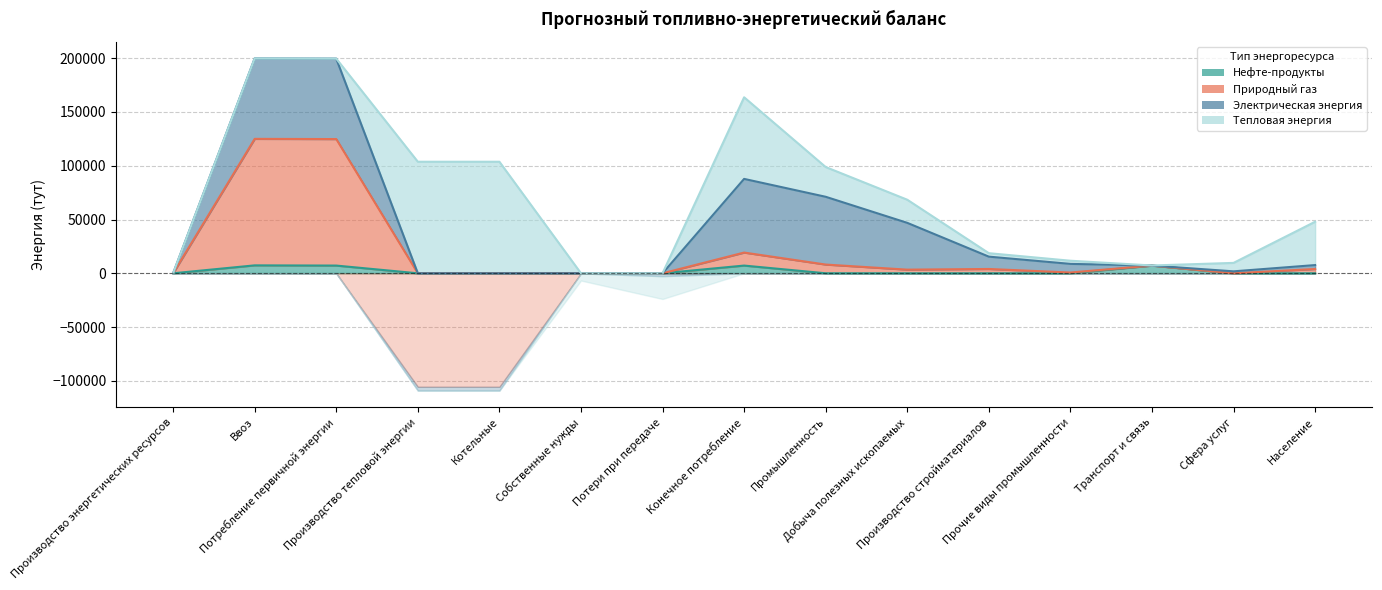

How many lines are shown in the chart?

4